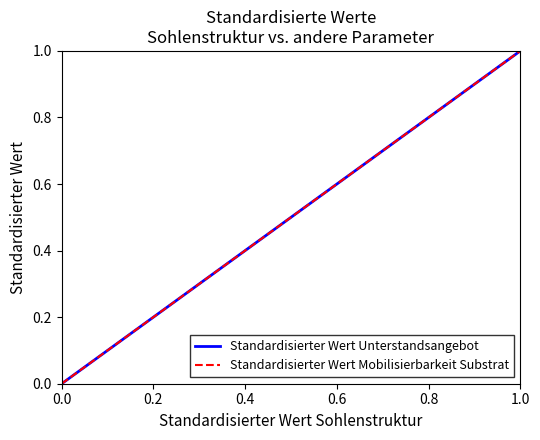

Is this an area chart (filled region under the line)?

No